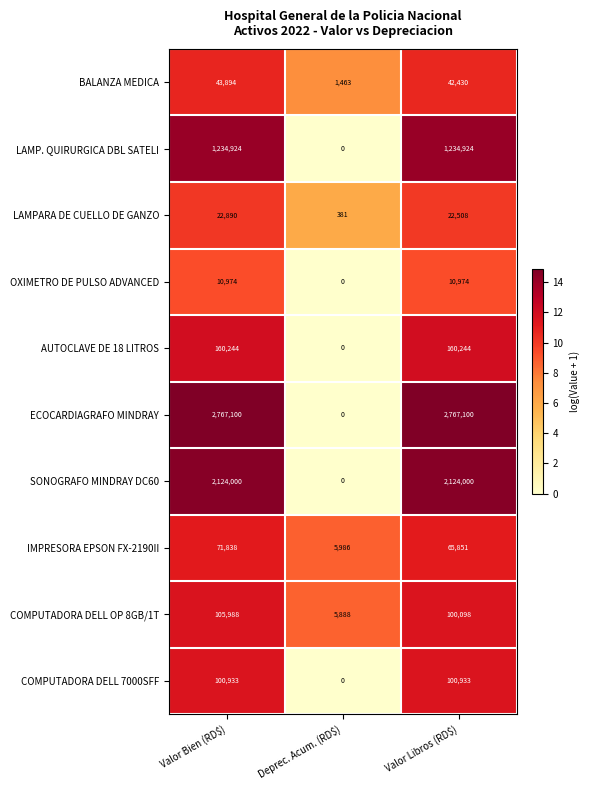

True or false: OXIMETRO DE PULSO ADVANCED has a value of -7378 at Deprec. Acum. (RD$).

False